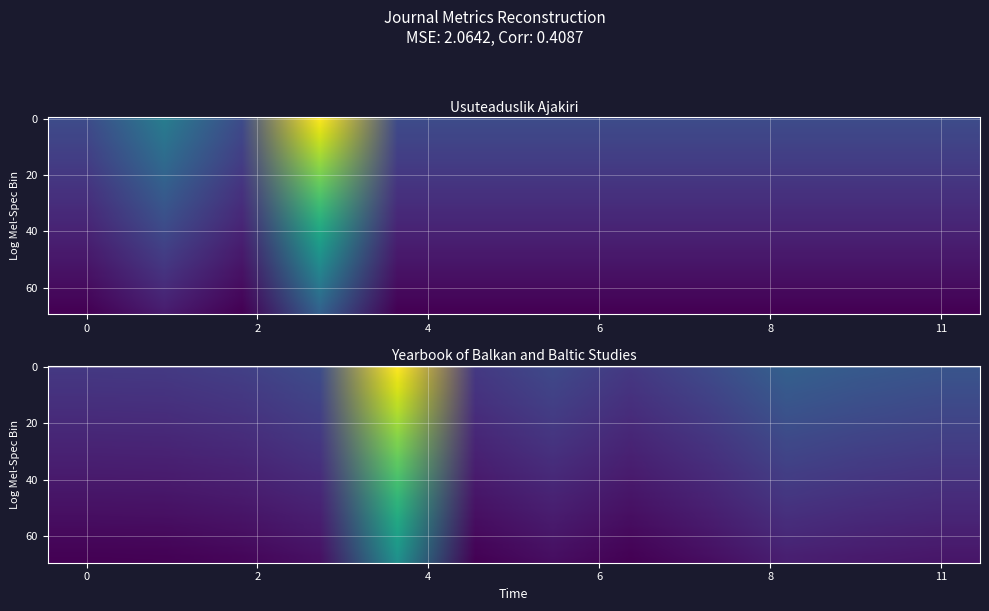

What is the minimum value for Yearbook of Balkan and Baltic Studies?

97.2